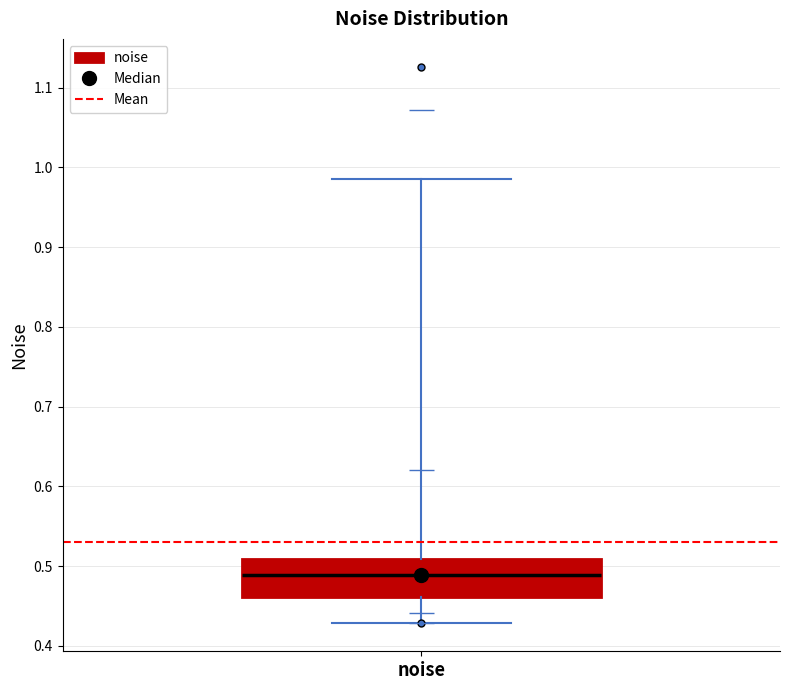

Transcribe this box plot: give where the median line is, the range the box spans, and where the two whiskers end, as read against the y-axis. The values are not printed on the chart, so give them approximately, as read against the axis.

median 0.49, box 0.46 to 0.51, whiskers 0.43 to 0.99